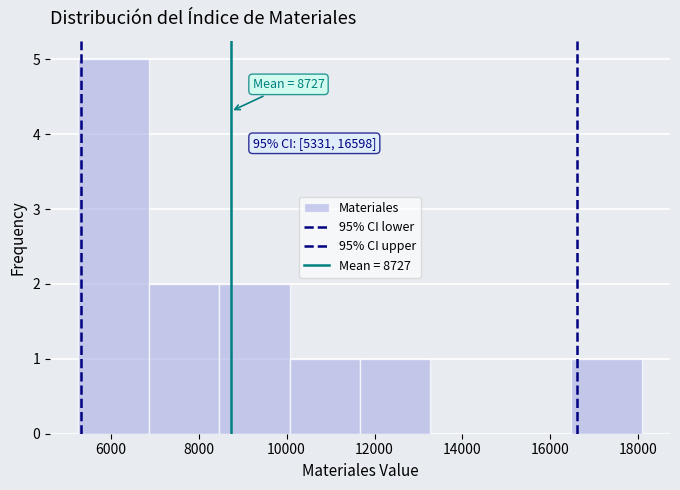

Over which range of the x-axis is the bar tallest?

5200 to 6800